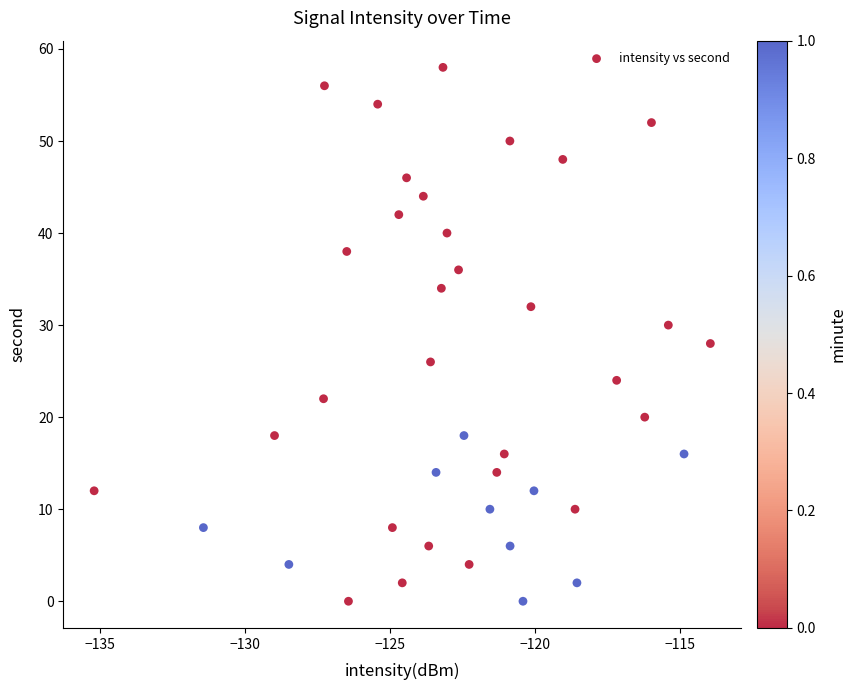

What is the range of Y values (max minus min)?

58